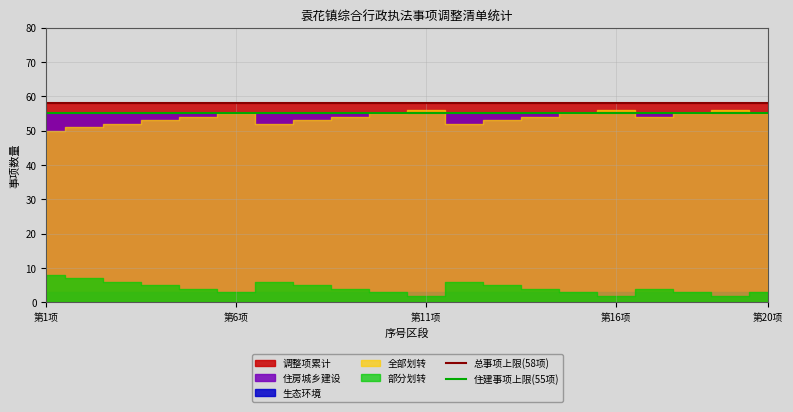

The value of 总事项上限(58项) at 第6项 is 58. True or false?

True